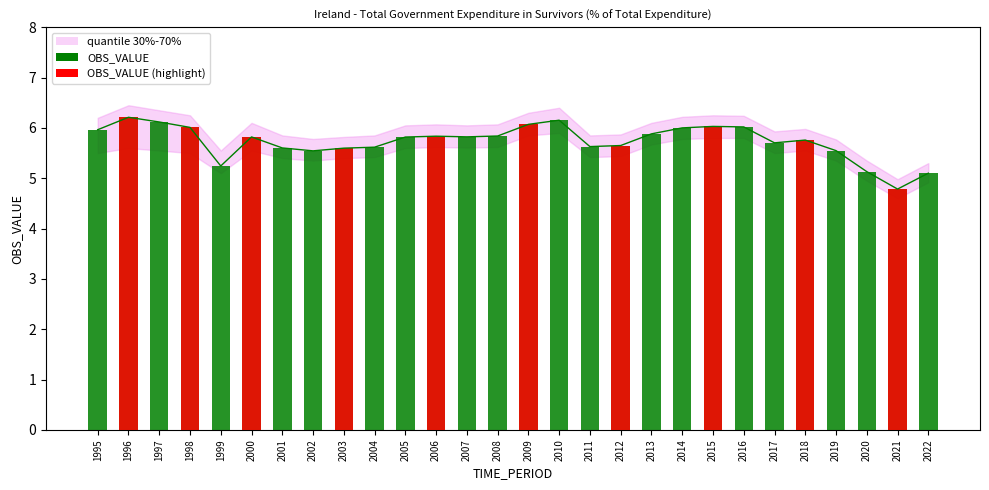

What is the change in value from 1995 to 2012?

-0.3